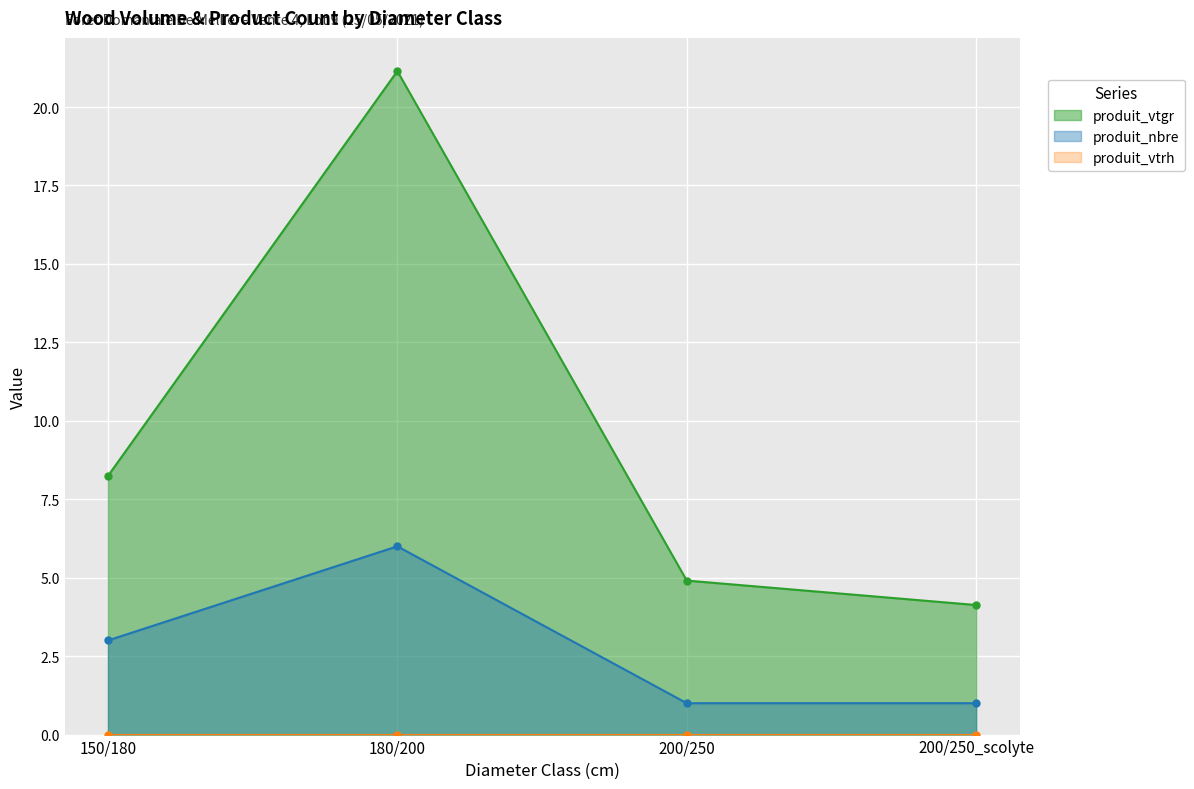

The produit_vtgr series shows 33.2 at 180/200. True or false?

False